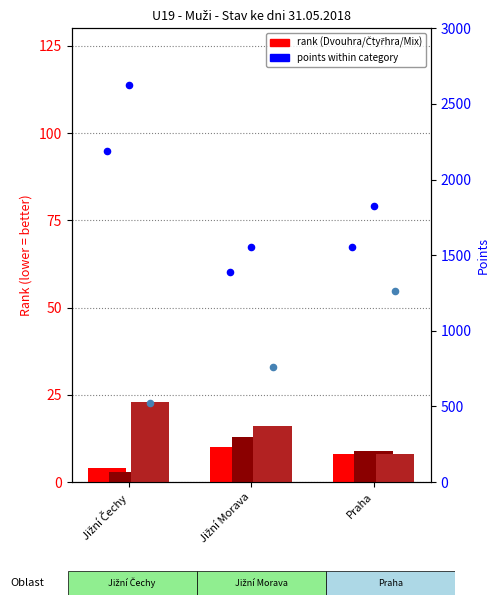

At how many categories does at least one series exceed 1985?

1